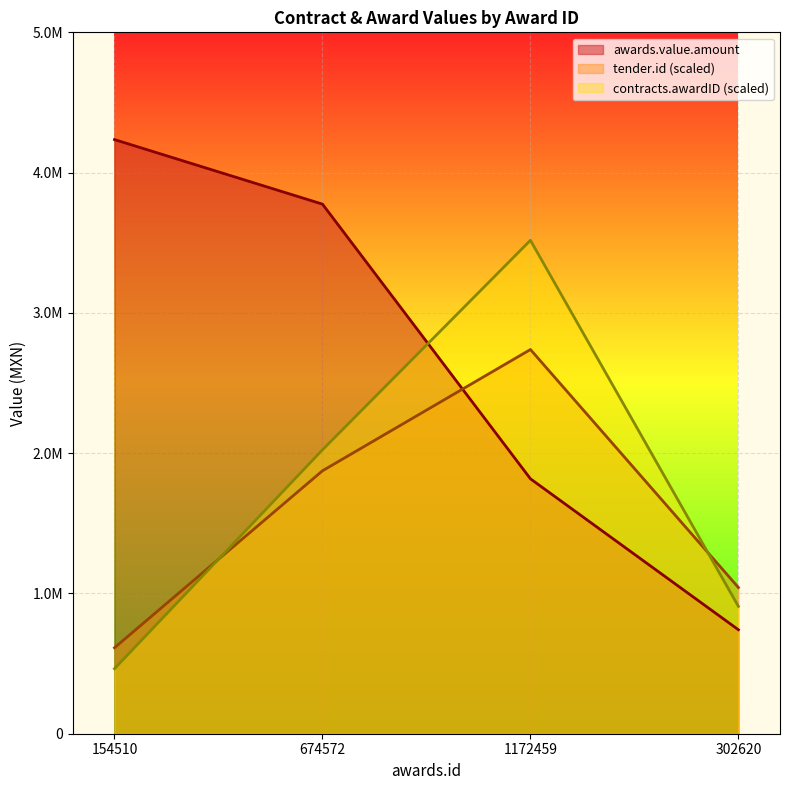

At 1172459, list the series in order from smallest to largest.

awards.value.amount, tender.id (scaled), contracts.awardID (scaled)